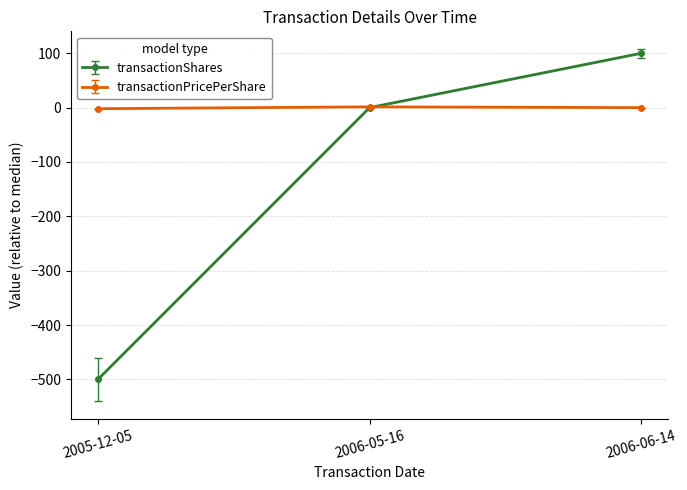

Which series has the largest range (max minus min)?

transactionShares